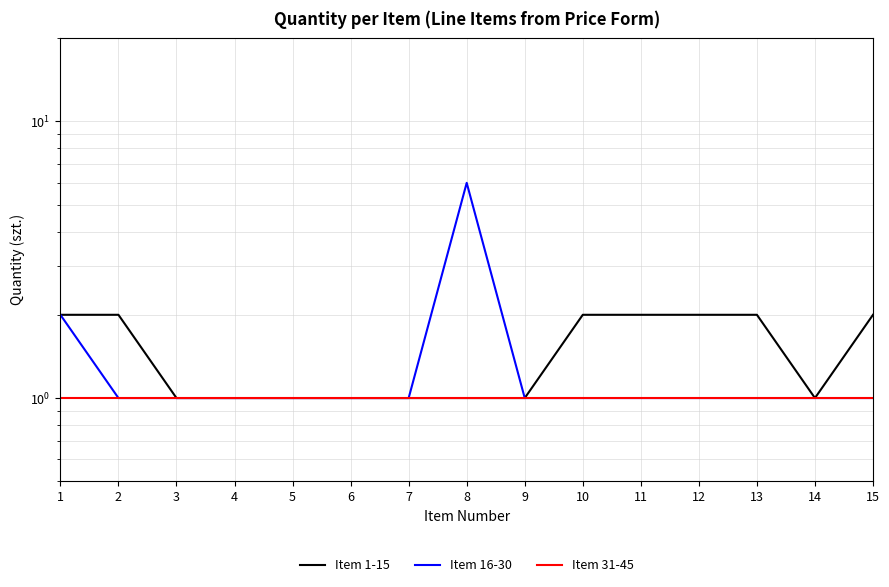

True or false: Item 31-45 has more than 2 interior local peaks.

False